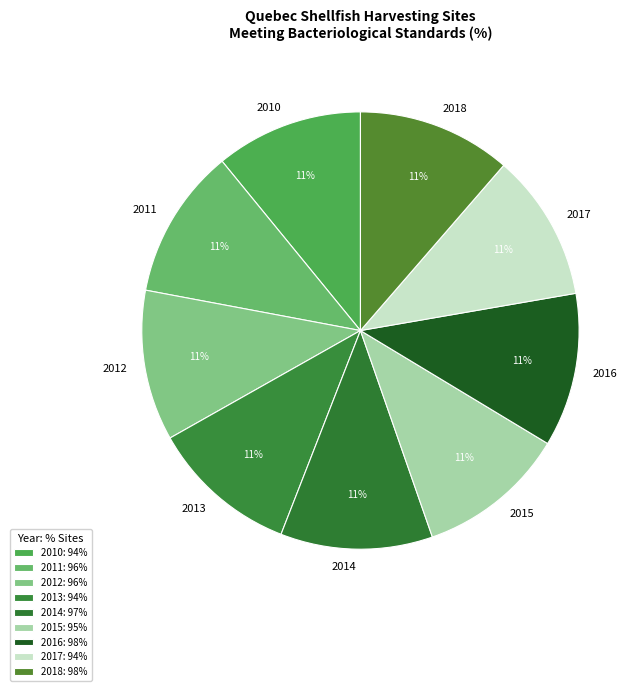

Do 2013 and 2016 together represent more than half of the pie?

No